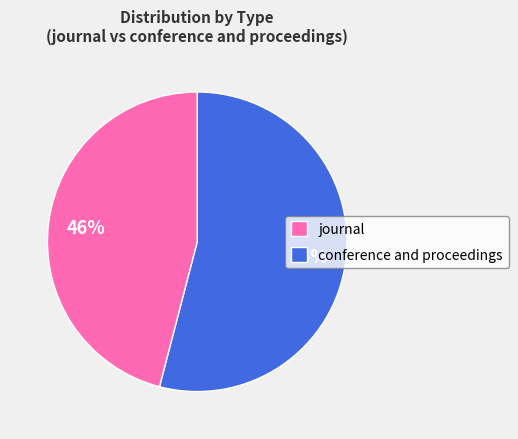

Does any single category account for the majority?

Yes